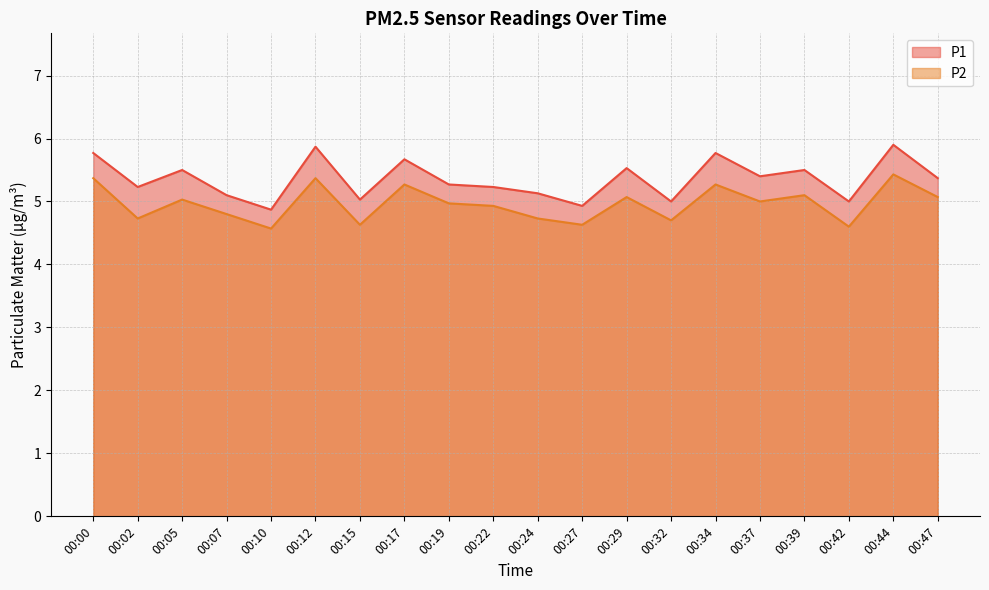

What is the difference between the P2 values at 00:44 and 00:29?

0.4